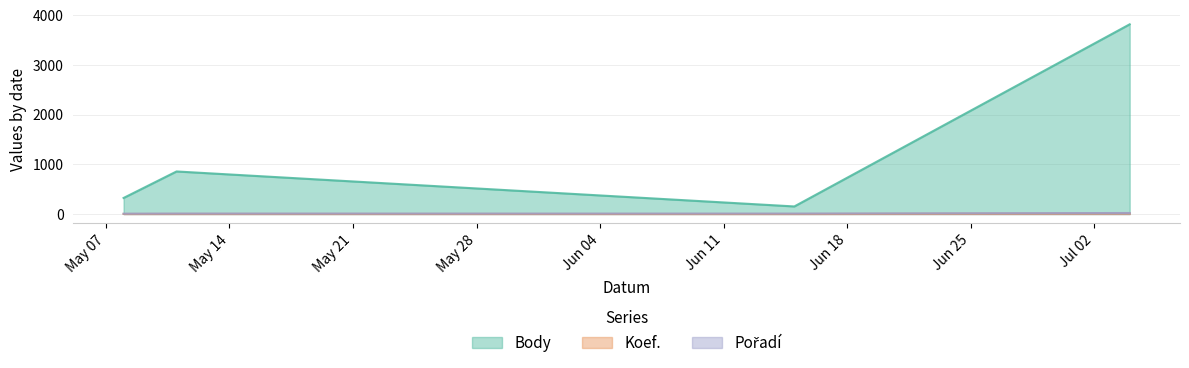

The Koef. series shows 1 at 2024-05-11. True or false?

False